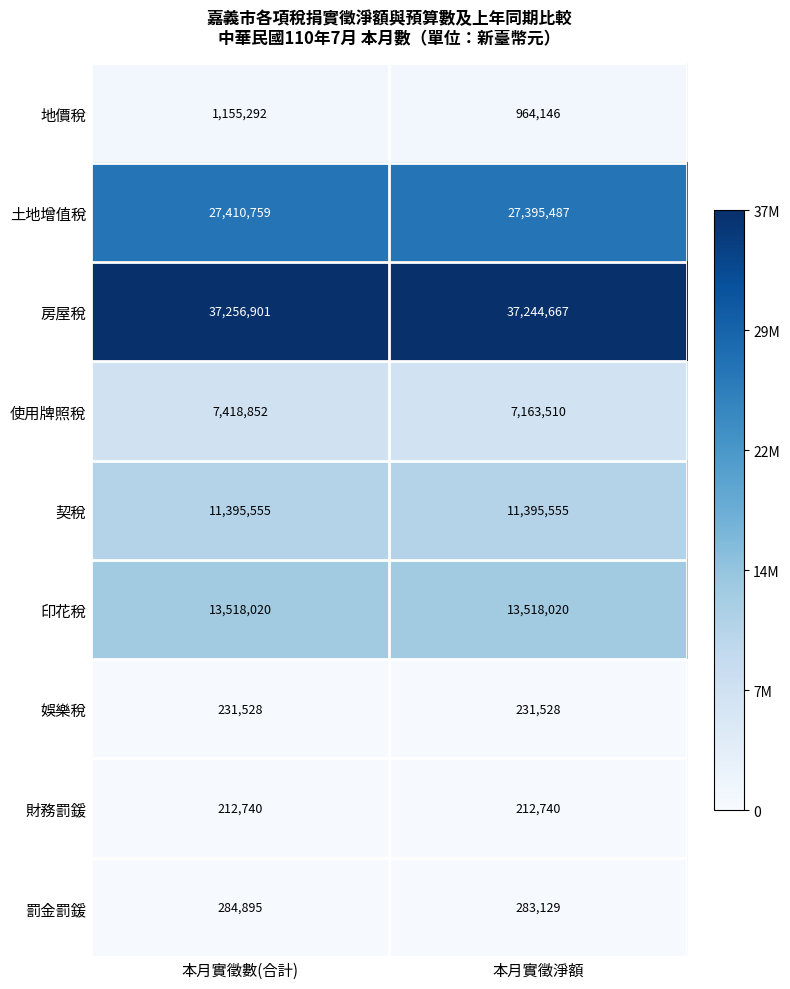

At 本月實徵數(合計), list the series in order from largest to smallest.

房屋稅, 土地增值稅, 印花稅, 契稅, 使用牌照稅, 地價稅, 罰金罰鍰, 娛樂稅, 財務罰鍰